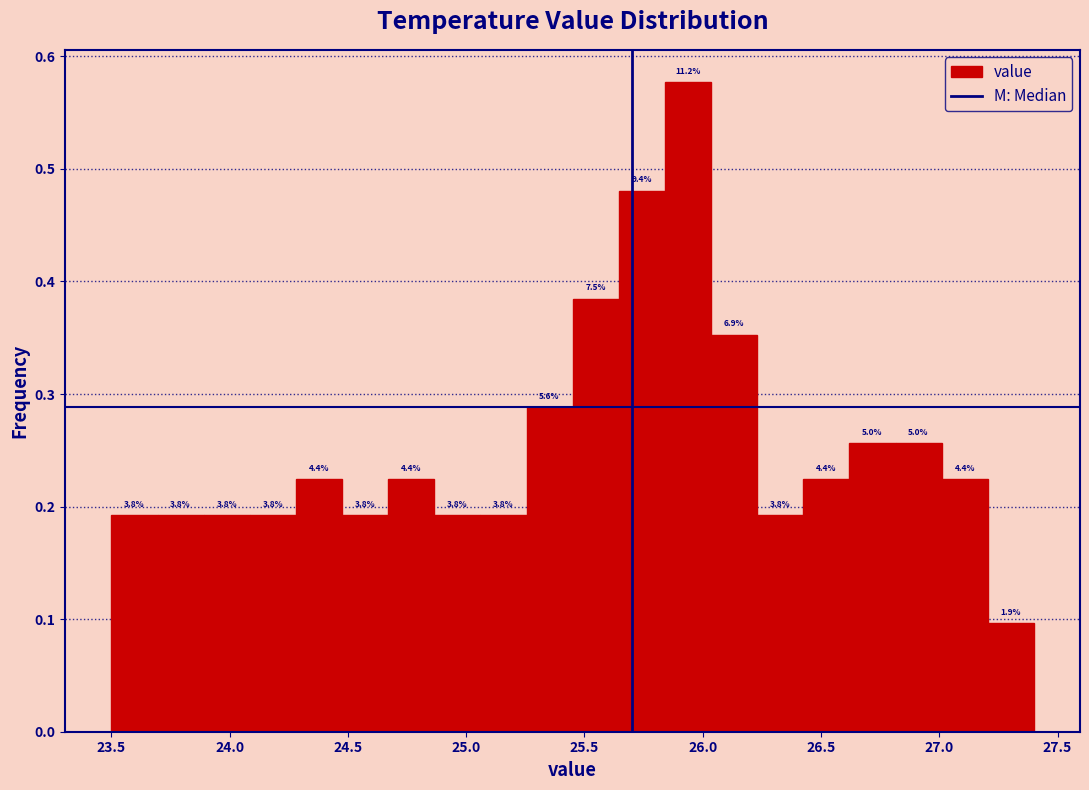

Read against the x-axis, roughly where is the centre of the tallest bar?

25.95